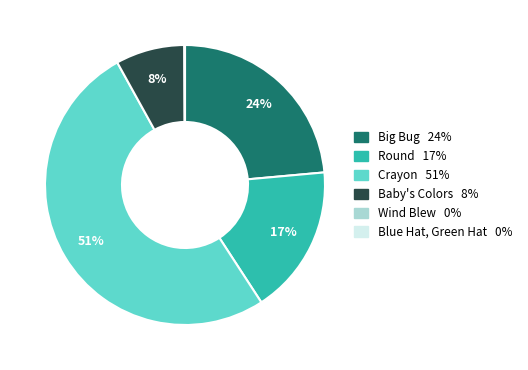

Which slice represents more than half of the pie?

Crayon